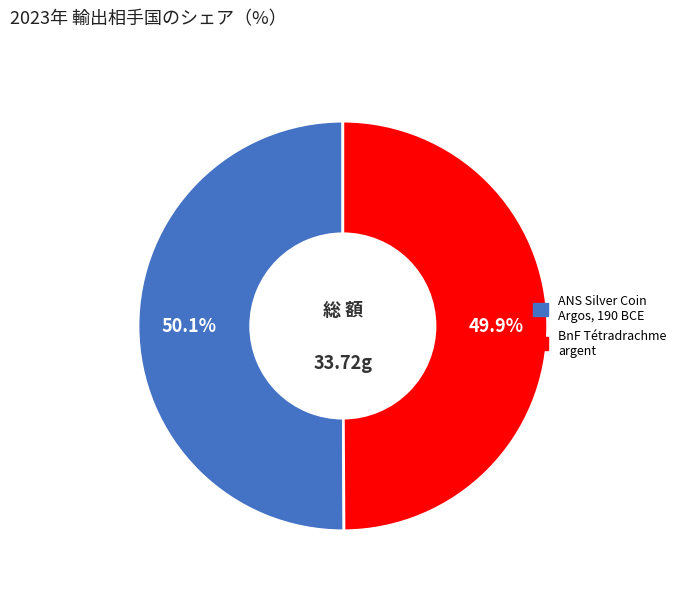

Is there a majority slice in this chart?

Yes